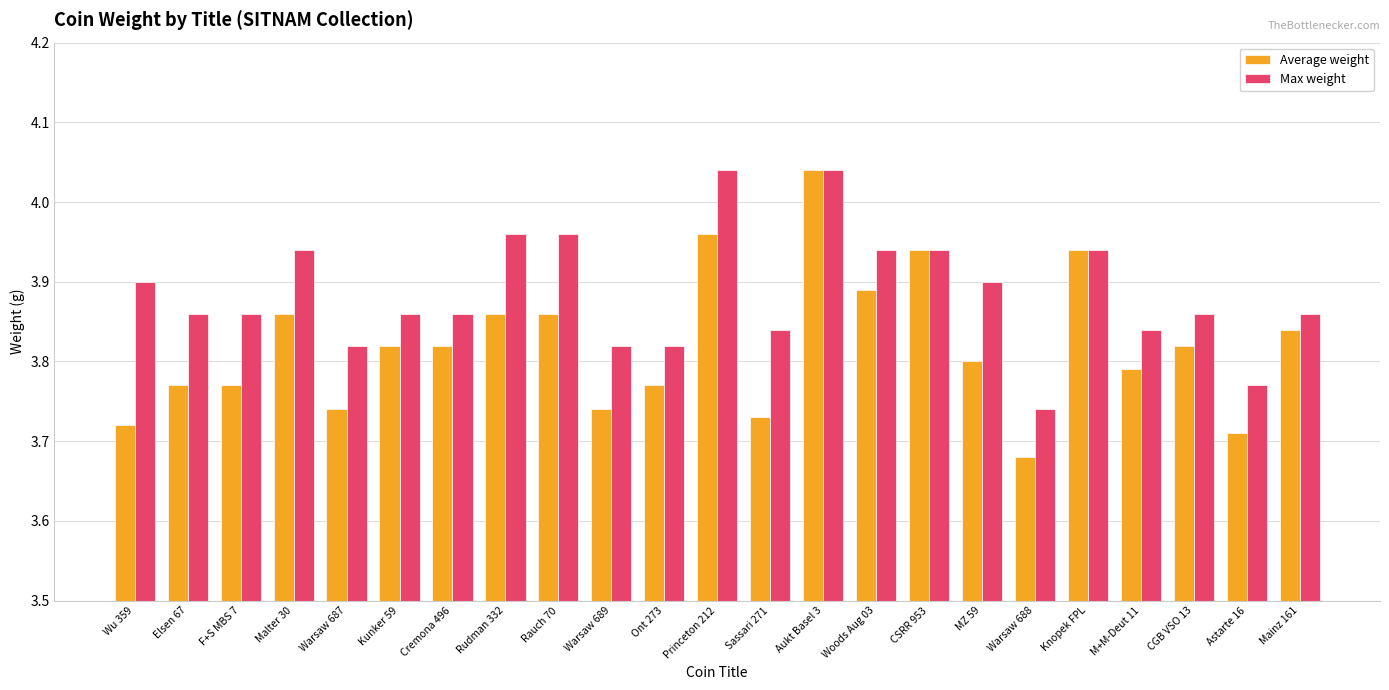

At which label is Average weight closest to 3?

Warsaw 688